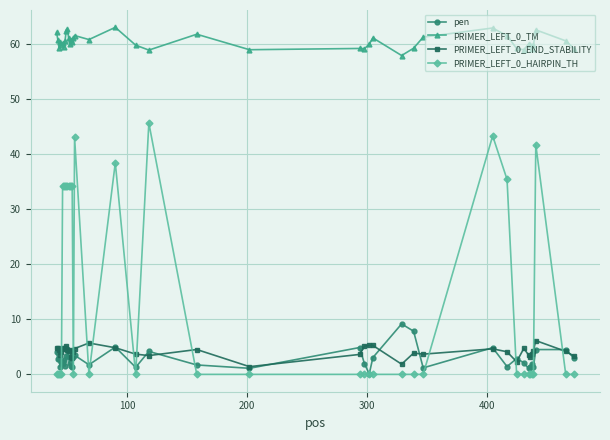

What is the maximum value for PRIMER_LEFT_0_HAIRPIN_TH?

45.6